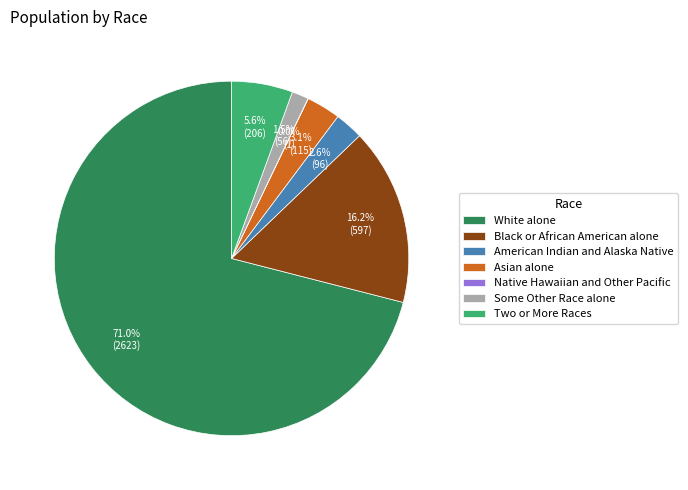

How much of the chart is everything except Black or African American alone?

83.8%